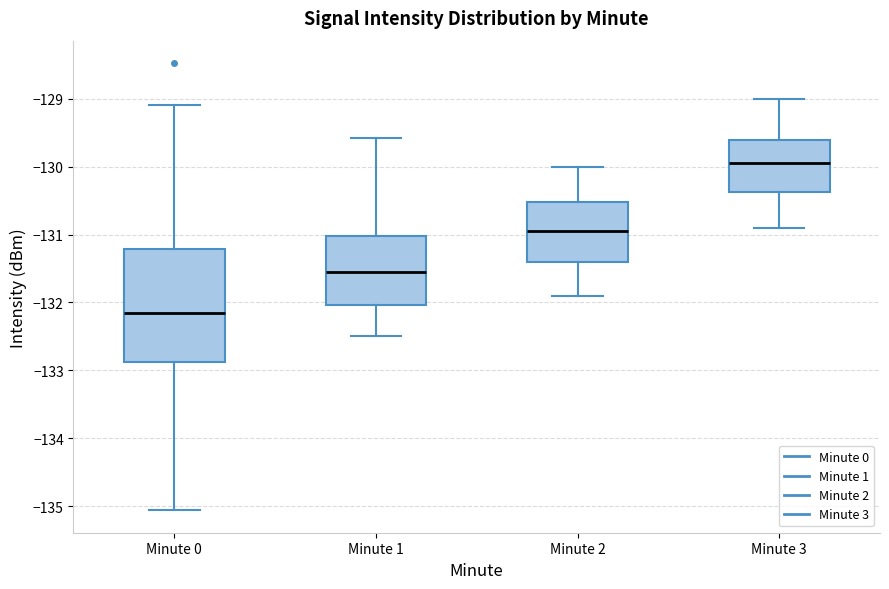

Which box's median line is the highest?

Minute 3